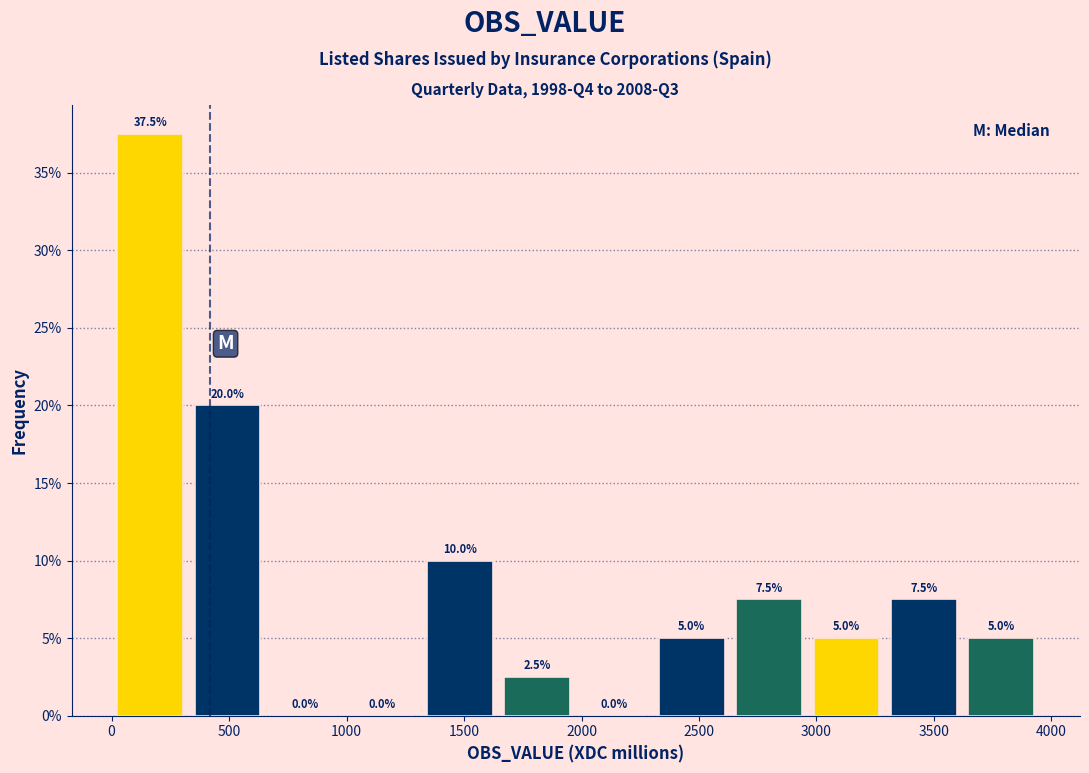

How tall is the bar that spans 1650 to 2000 on the x-axis? The bar edges are not printed on the chart, so give them approximately, as read against the axis.

2.5